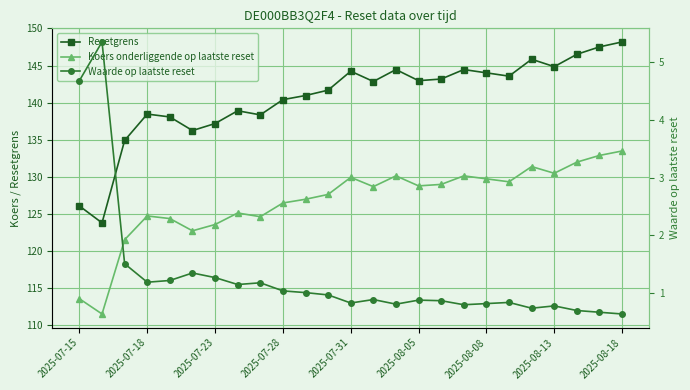

What is the average value of the Koers onderliggende op laatste reset series?

126.8